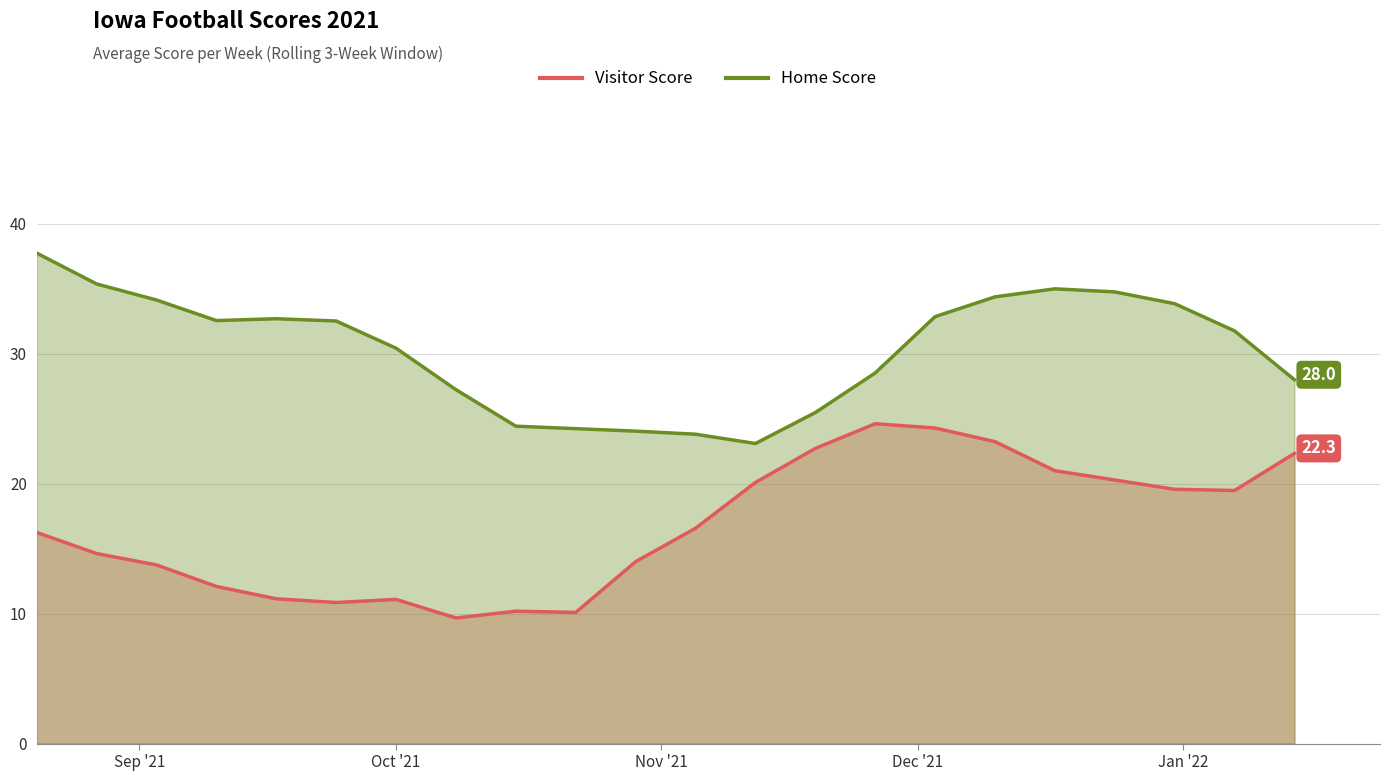

Which series has the largest total across all categories?

Home Score